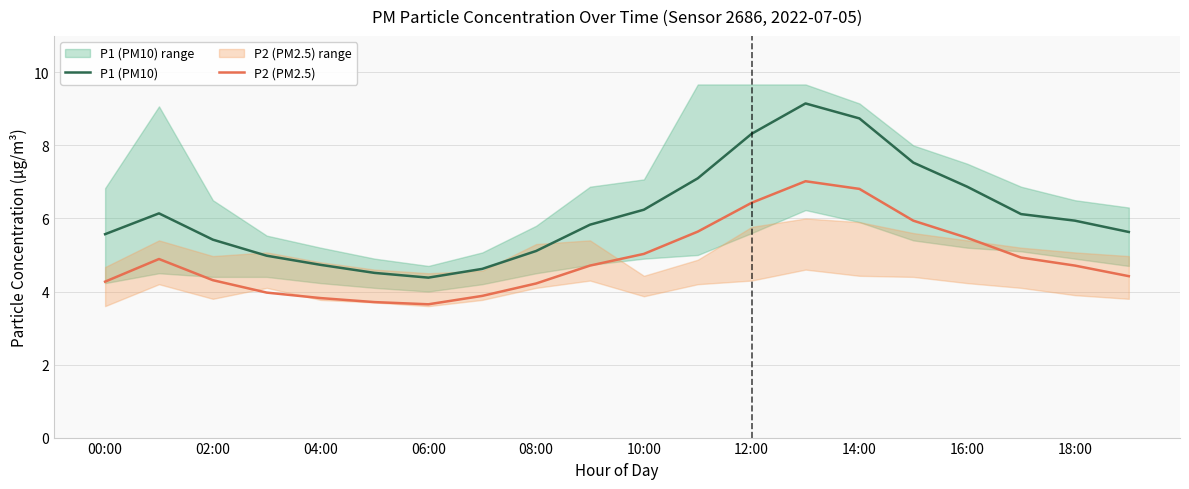

Which series has the largest range (max minus min)?

P1 (PM10)